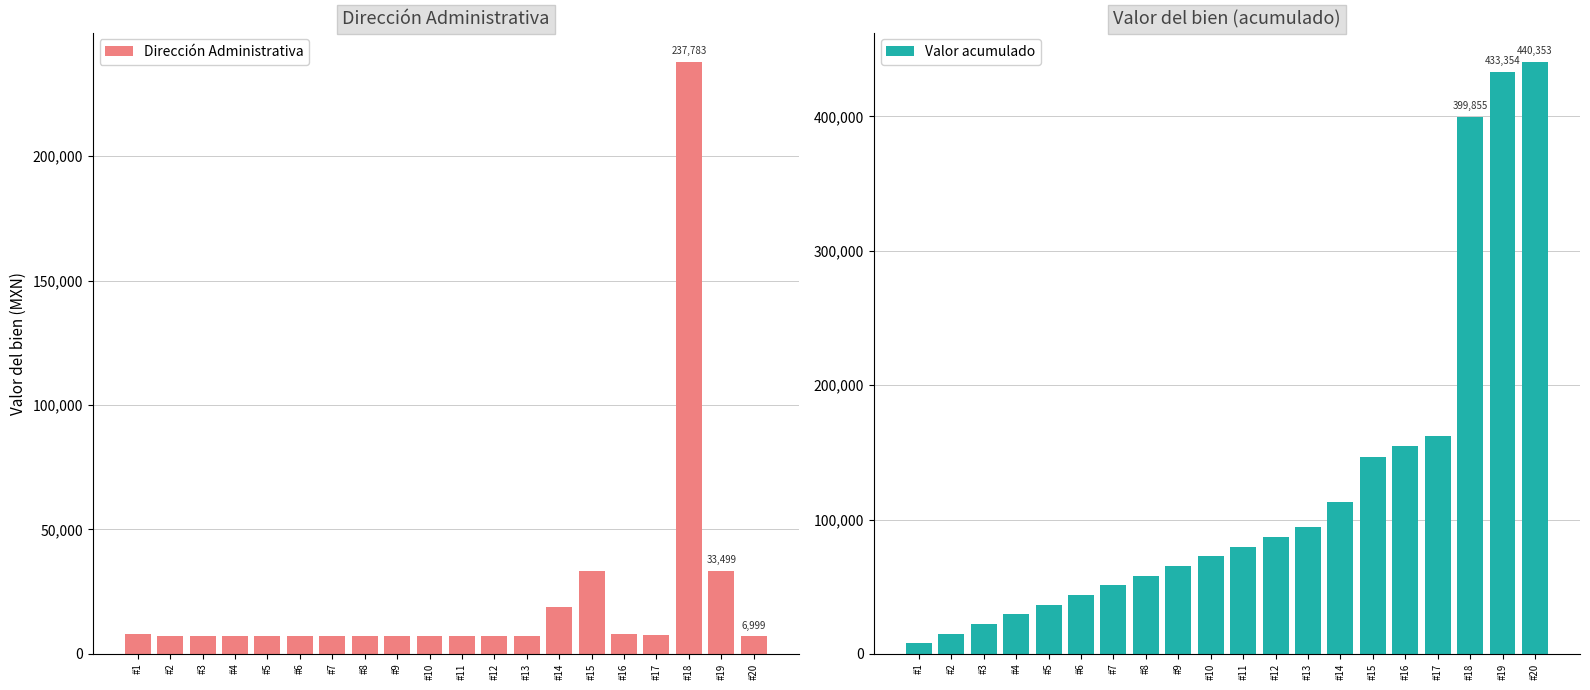

Which category has the lowest value in the Valor acumulado series?

#1